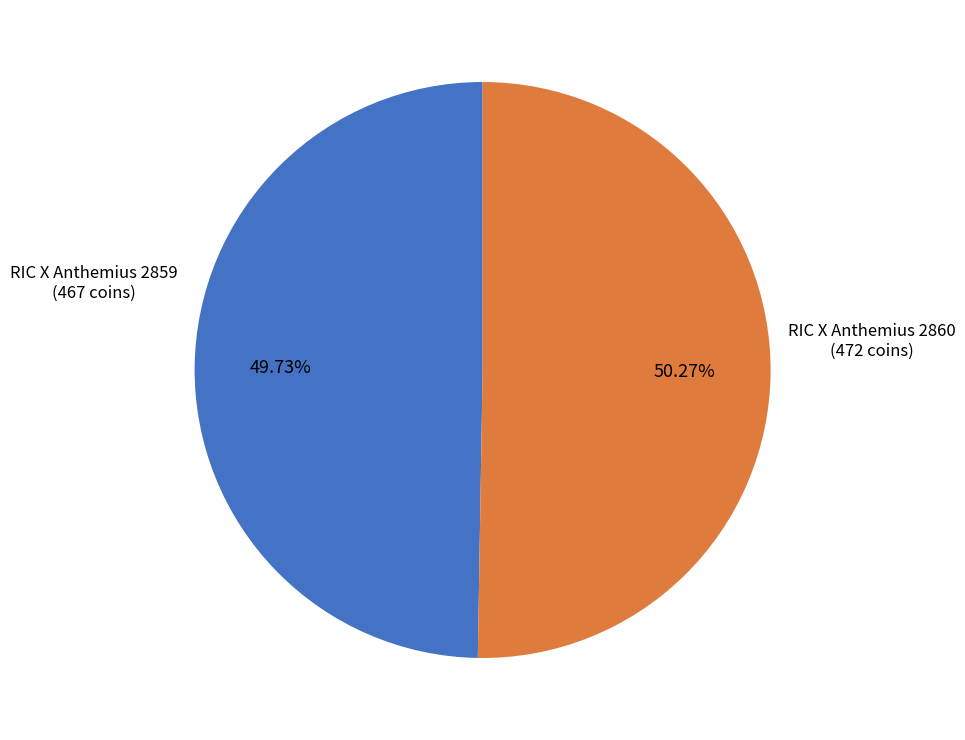

To the nearest percent, what is the average slice percentage?

50%